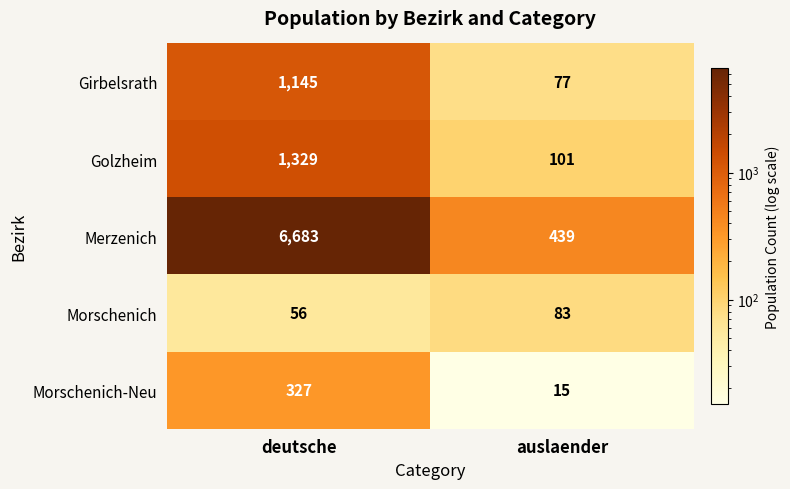

What is the lowest value of the Girbelsrath series?

77